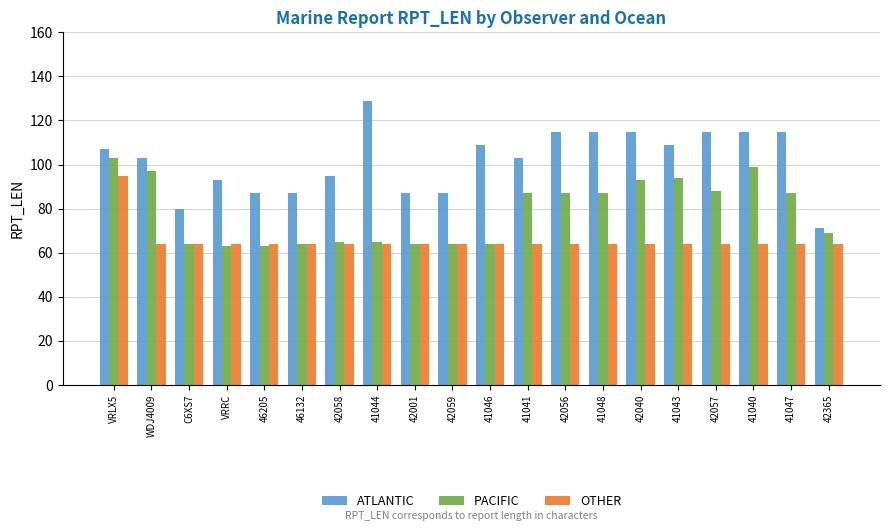

What is the lowest value of the OTHER series?

64